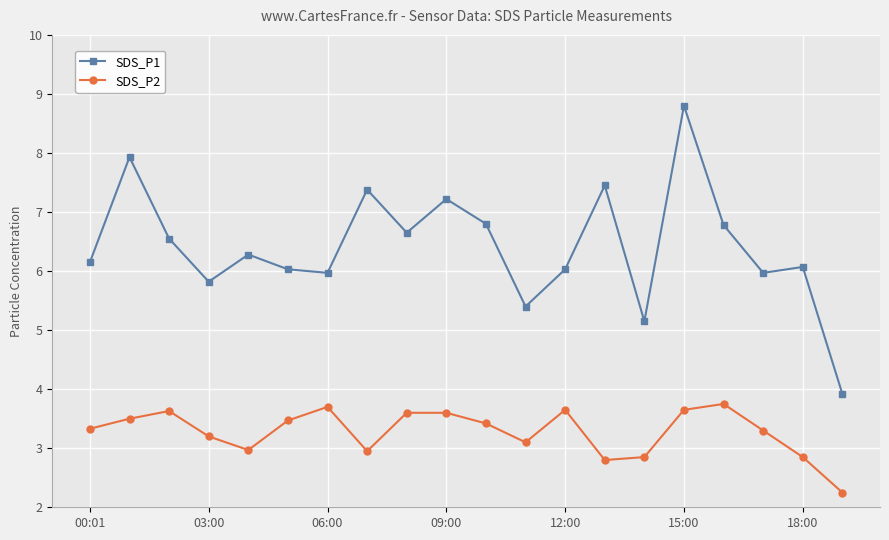

Rank the series by their average value, from lowest to highest.

SDS_P2, SDS_P1